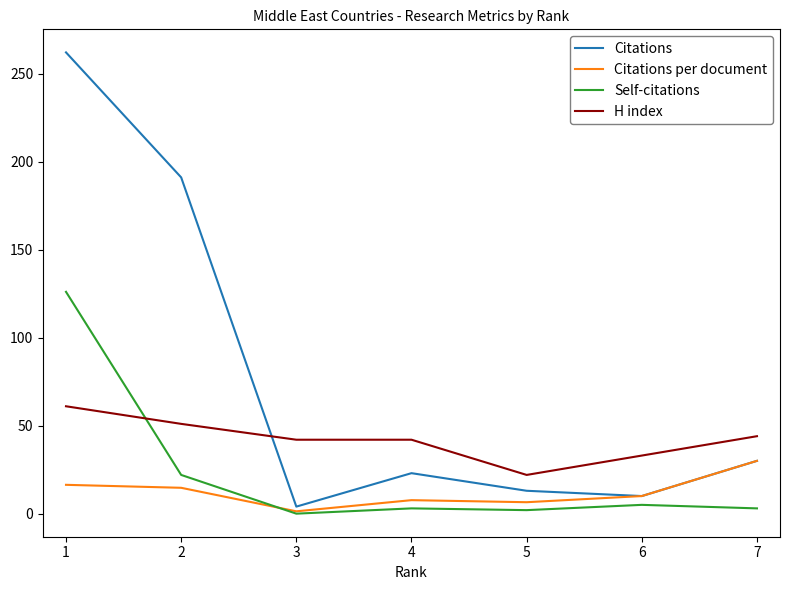

Which series has the largest range (max minus min)?

Citations